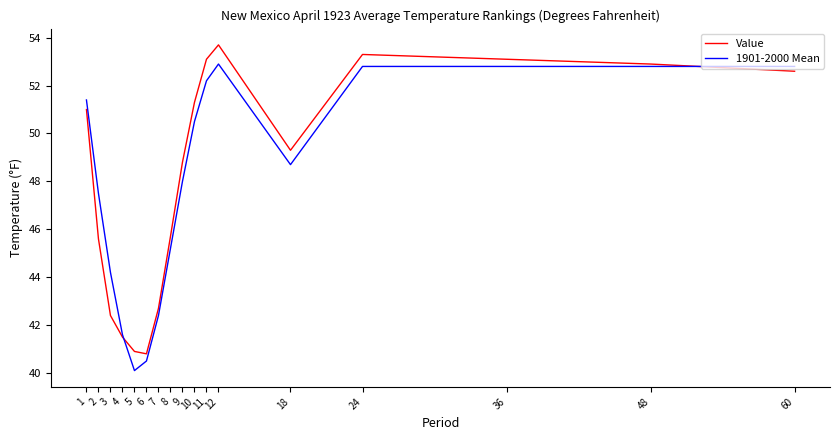

At which category does 1901-2000 Mean reach its first local peak?

12